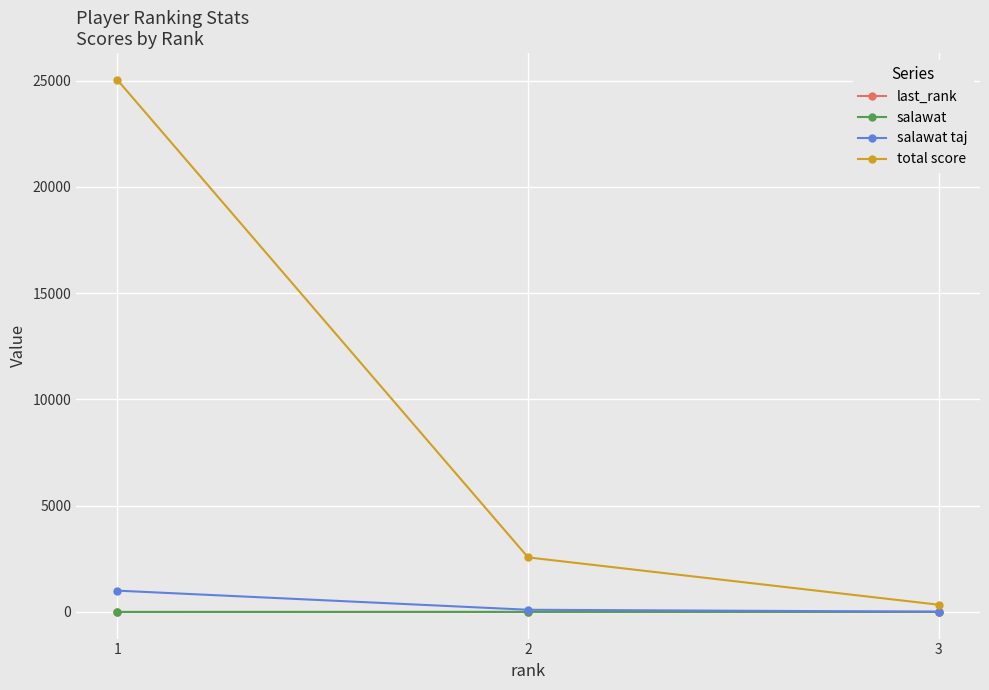

Is the value of last_rank at 2 greater than the value of total score at 3?

No